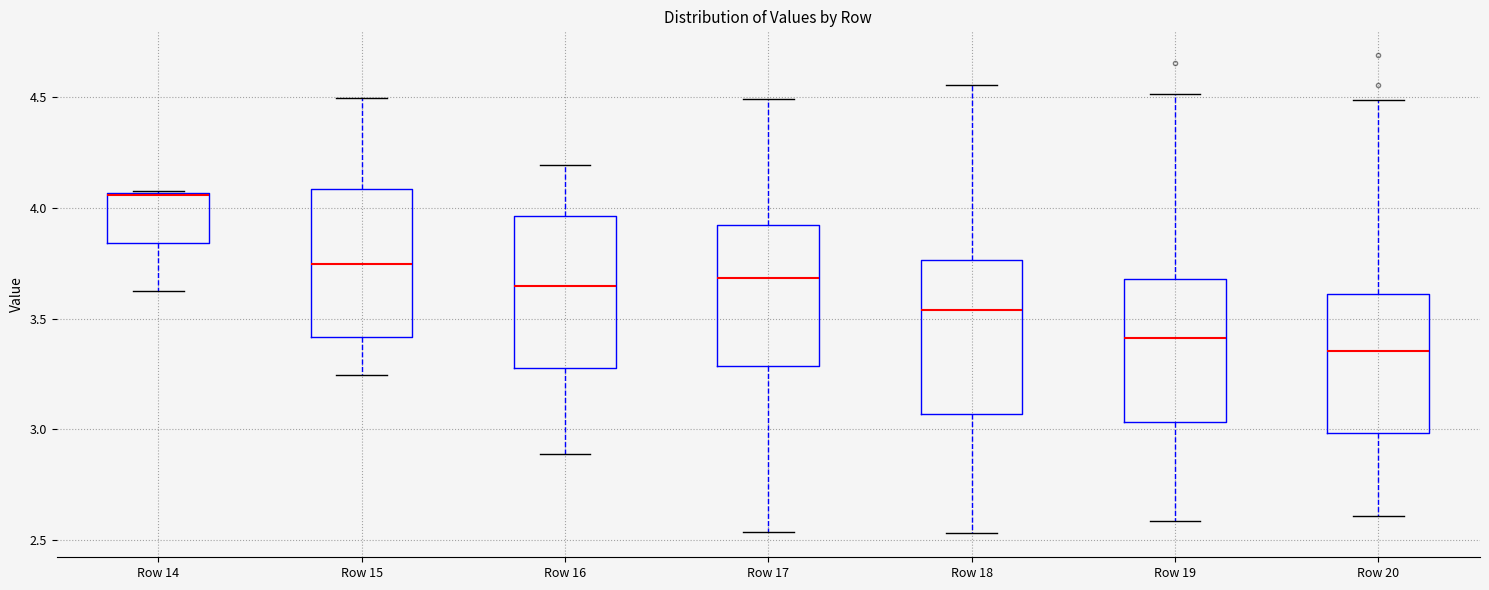

Reading left to right, transcribe this box plot: for each box, give where its median line is, the range the box spans, and where its two whiskers end, as read against the y-axis. The values are not printed on the chart, so give them approximately, as read against the axis.

Row 14: median 4.05, box 3.85 to 4.05, whiskers 3.65 to 4.10
Row 15: median 3.75, box 3.40 to 4.10, whiskers 3.25 to 4.50
Row 16: median 3.65, box 3.30 to 3.95, whiskers 2.90 to 4.20
Row 17: median 3.70, box 3.30 to 3.90, whiskers 2.55 to 4.50
Row 18: median 3.55, box 3.05 to 3.75, whiskers 2.55 to 4.55
Row 19: median 3.40, box 3.05 to 3.70, whiskers 2.60 to 4.50
Row 20: median 3.35, box 3.00 to 3.60, whiskers 2.60 to 4.50